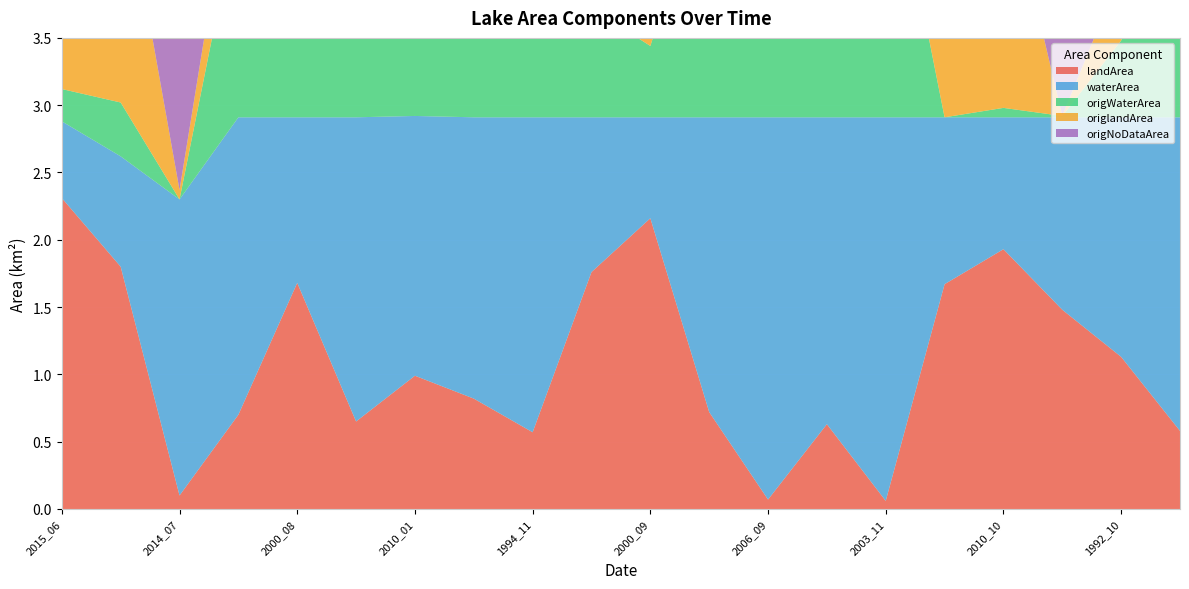

Reading right to left, what are all the values shown in this chart?

landArea: 0.6	1.1	1.5	1.9	1.7	0.1	0.6	0.1	0.7	2.2	1.8	0.6	0.8	1.0	0.7	1.7	0.7	0.1	1.8	2.3
waterArea: 2.3	1.8	1.4	1.0	1.2	2.9	2.3	2.8	2.2	0.8	1.1	2.3	2.1	1.9	2.3	1.2	2.2	2.2	0.8	0.6
origWaterArea: 2.0	0.6	0.0	0.1	0.0	2.2	1.6	2.3	1.9	0.5	0.8	2.1	1.6	1.7	1.8	1.1	1.6	0.0	0.4	0.2
origlandArea: 0.6	0.5	0.0	1.8	1.6	0.1	0.1	0.0	0.7	1.8	0.9	0.6	0.8	1.0	0.6	0.0	0.6	0.1	1.8	2.2
origNoDataArea: 0.4	1.8	2.9	1.1	1.4	0.7	1.3	0.6	0.3	0.6	1.2	0.3	0.5	0.2	0.5	1.8	0.8	2.8	0.7	0.4